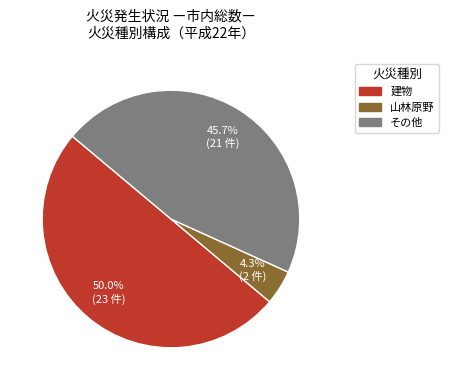

What is the largest slice in the pie chart?

建物